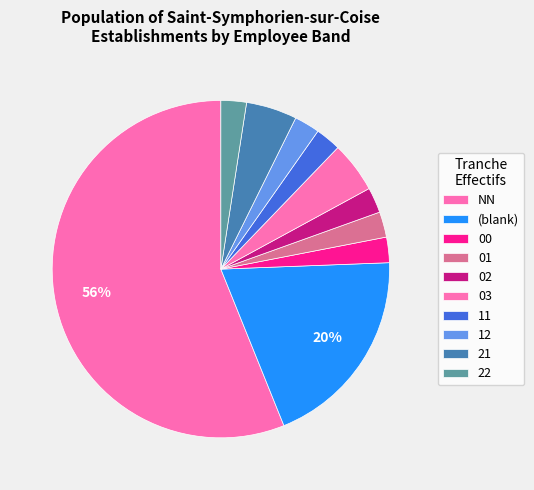

Which category has the biggest portion of the pie?

NN